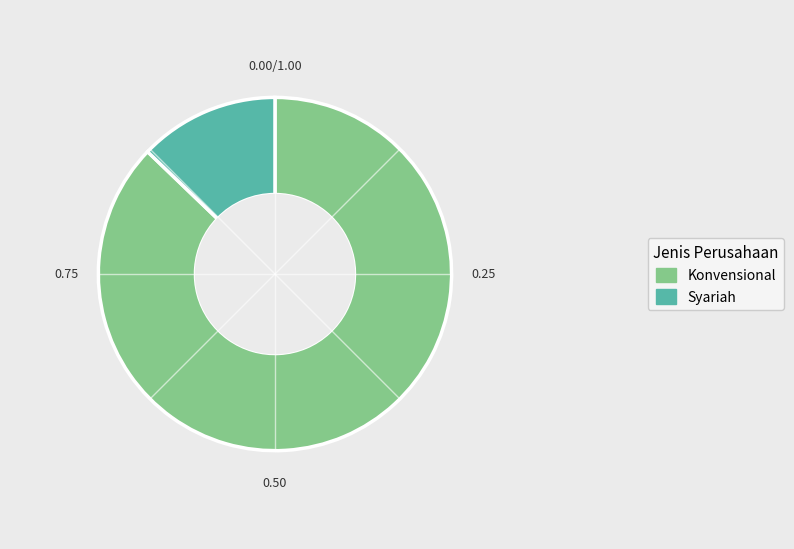

Rank the categories by value from highest to lowest.

Konvensional, Syariah